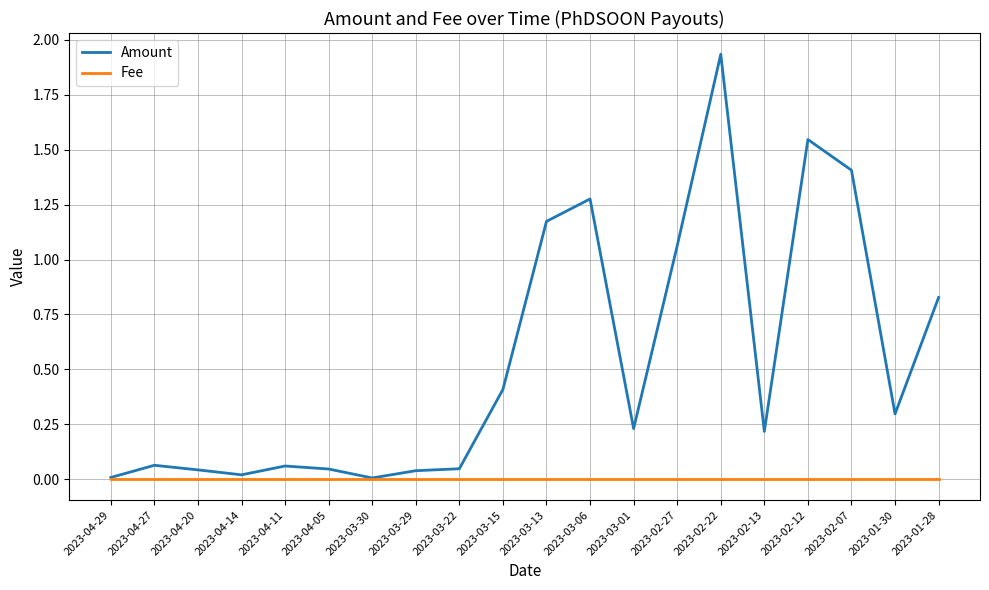

Which series has the largest total across all categories?

Amount